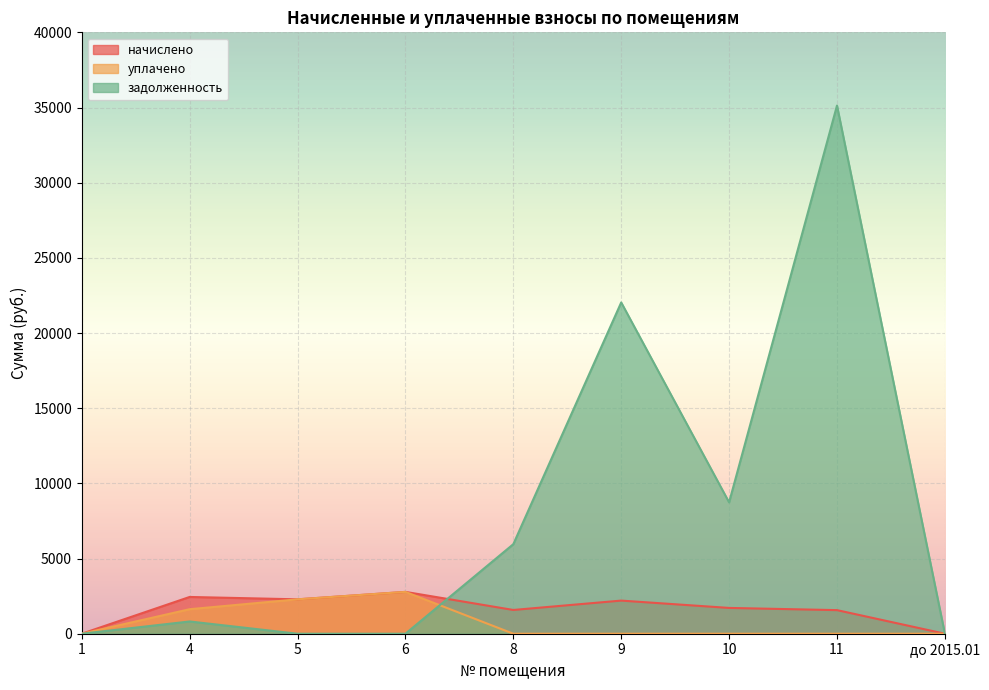

The начислено series shows 2287.6 at 5. True or false?

True